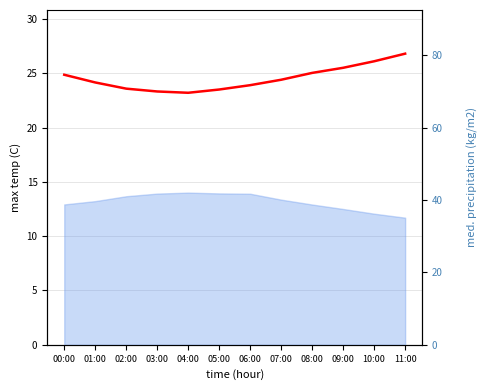

What is the change in value from 04:00 to 09:00?

+2.3